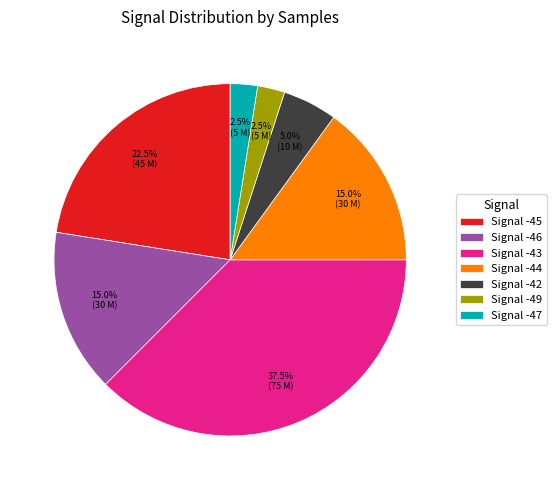

What percentage is NOT represented by Signal -45?

77.5%